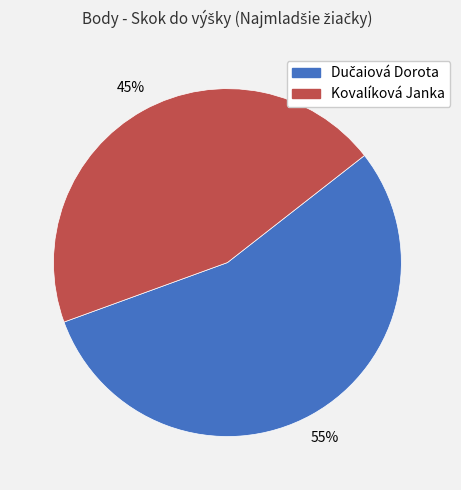

To the nearest percent, what is the average slice percentage?

50%